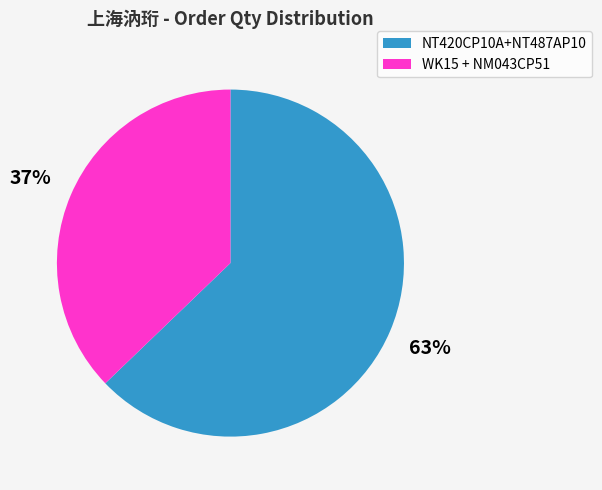

Is it true that WK15 + NM043CP51 is 44% of the pie?

False